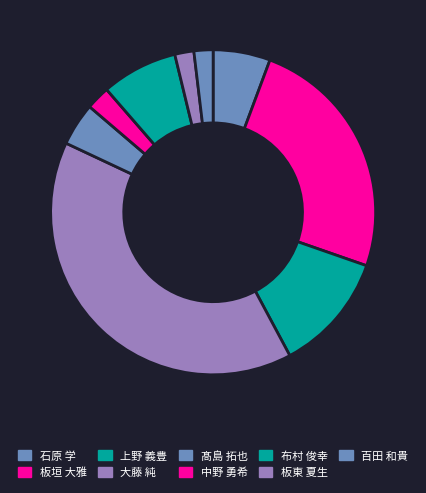

Count the number of slices in the pie.

9